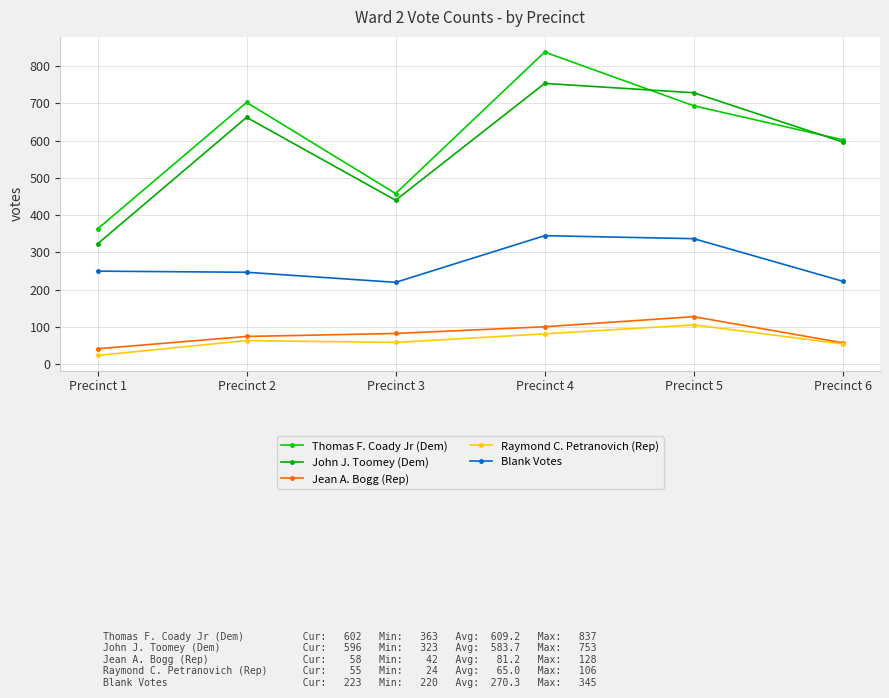

Is it true that Blank Votes equals 45 at Precinct 3?

False